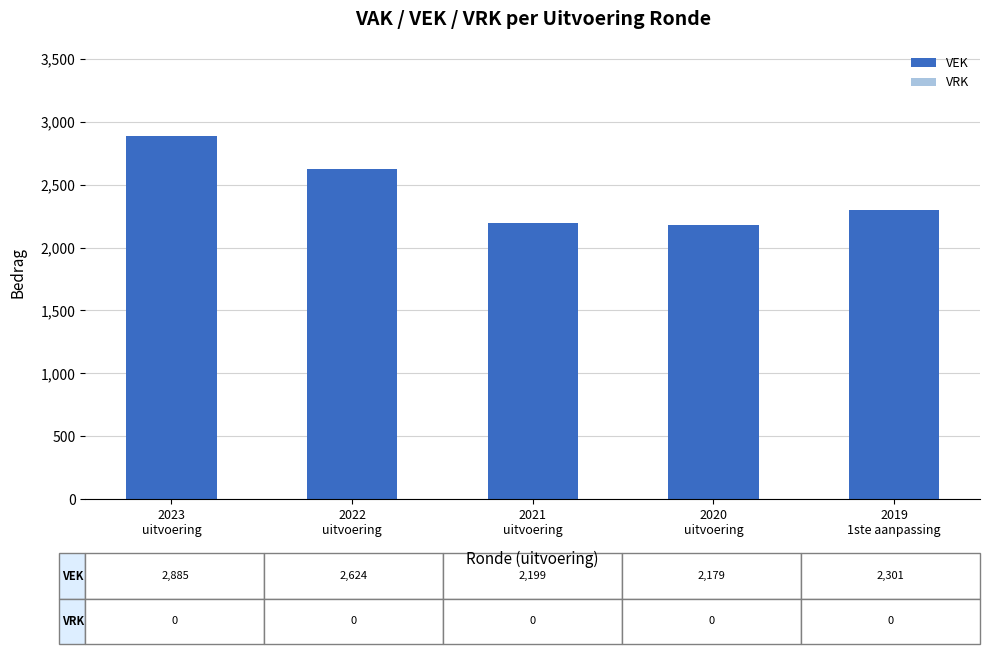

How many categories are shown in the chart?

5